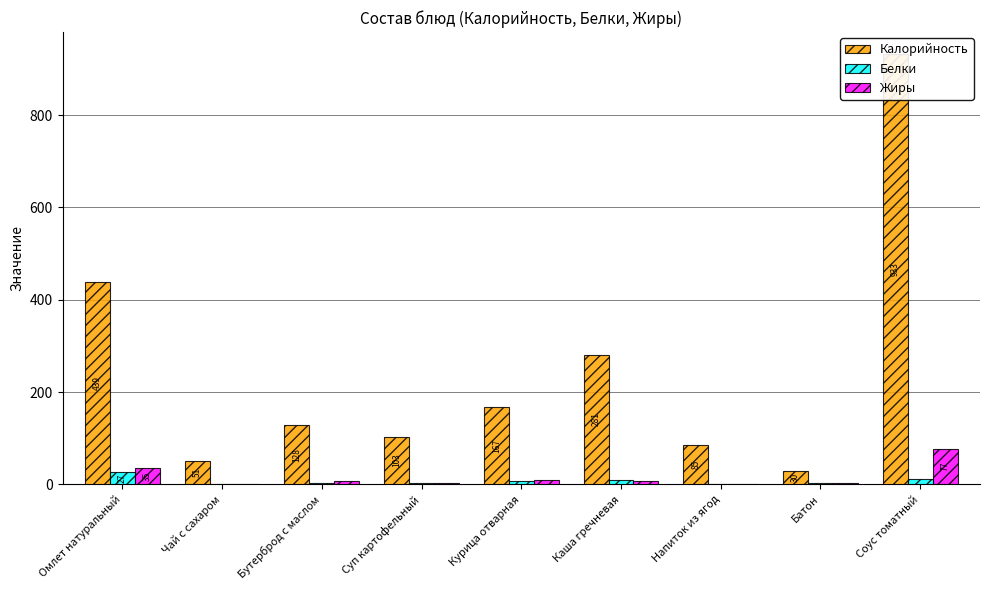

Is it true that Белки equals 3 at Суп картофельный?

False